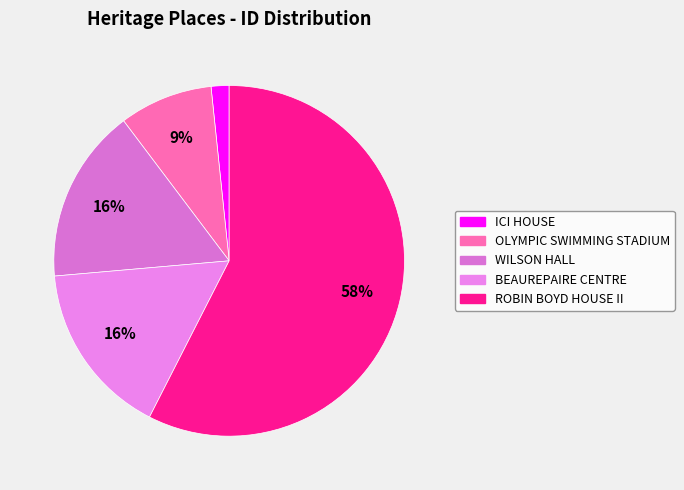

What percentage do ICI HOUSE and OLYMPIC SWIMMING STADIUM together represent?

10.3%